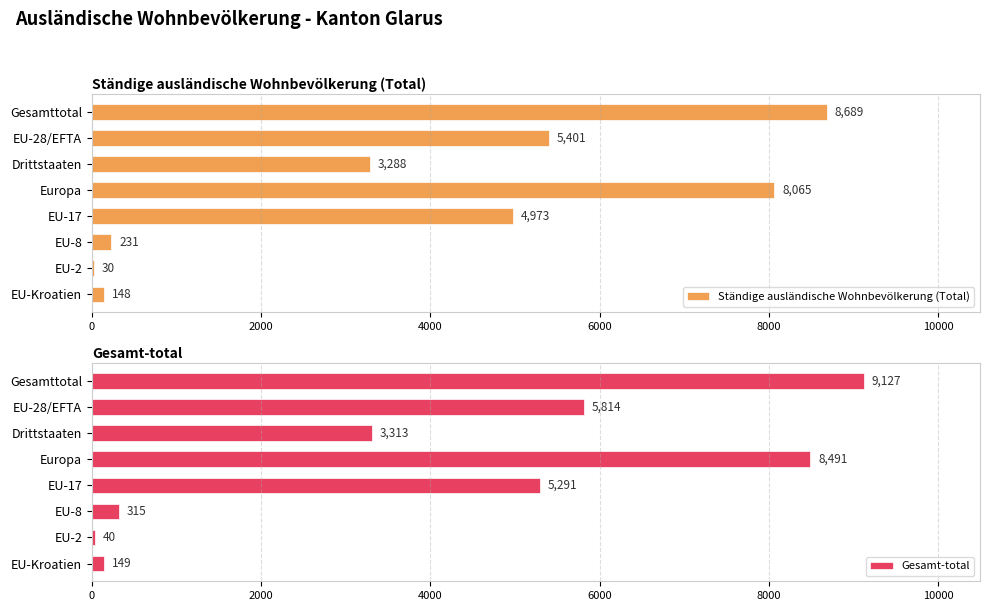

What are all the series names shown in the legend?

Ständige ausländische Wohnbevölkerung (Total), Gesamt-total